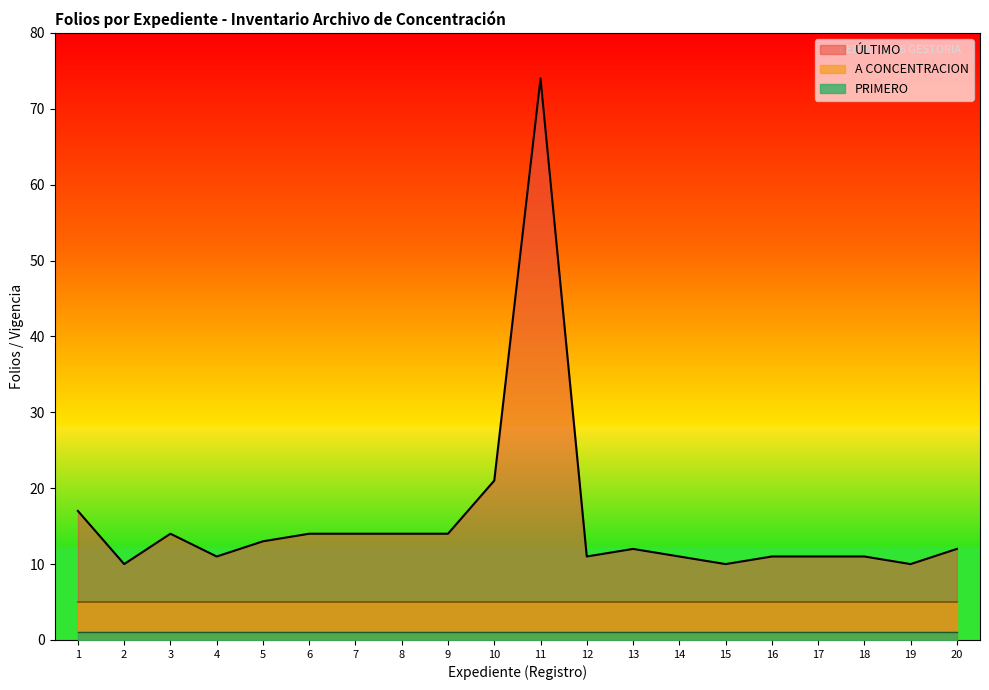

Is the value of A CONCENTRACION at 1 greater than the value of PRIMERO at 16?

Yes